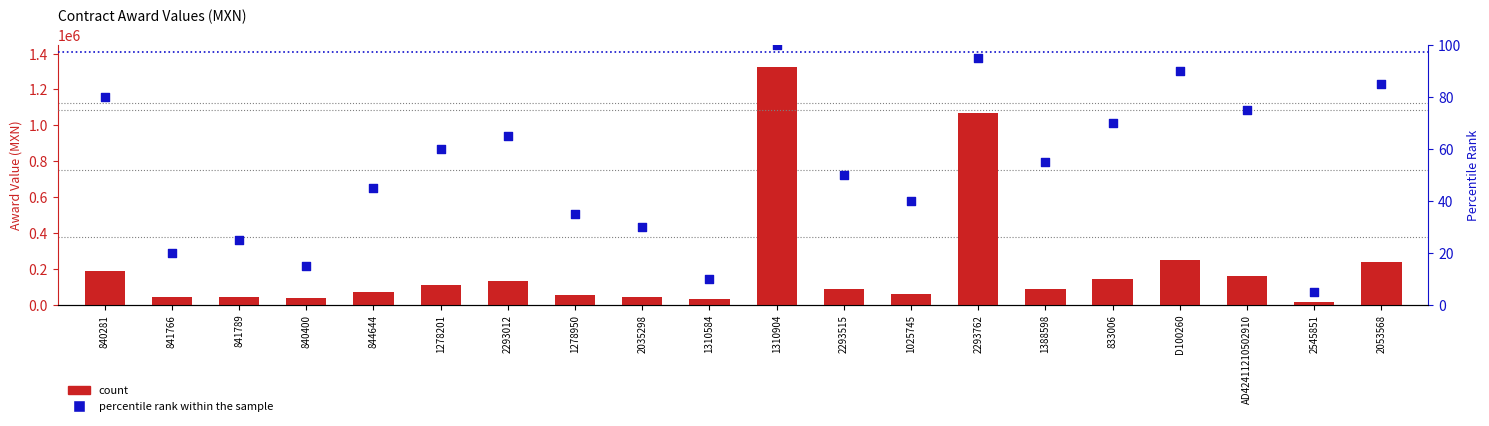

Which series contains the highest Y value?

awards.value.amount